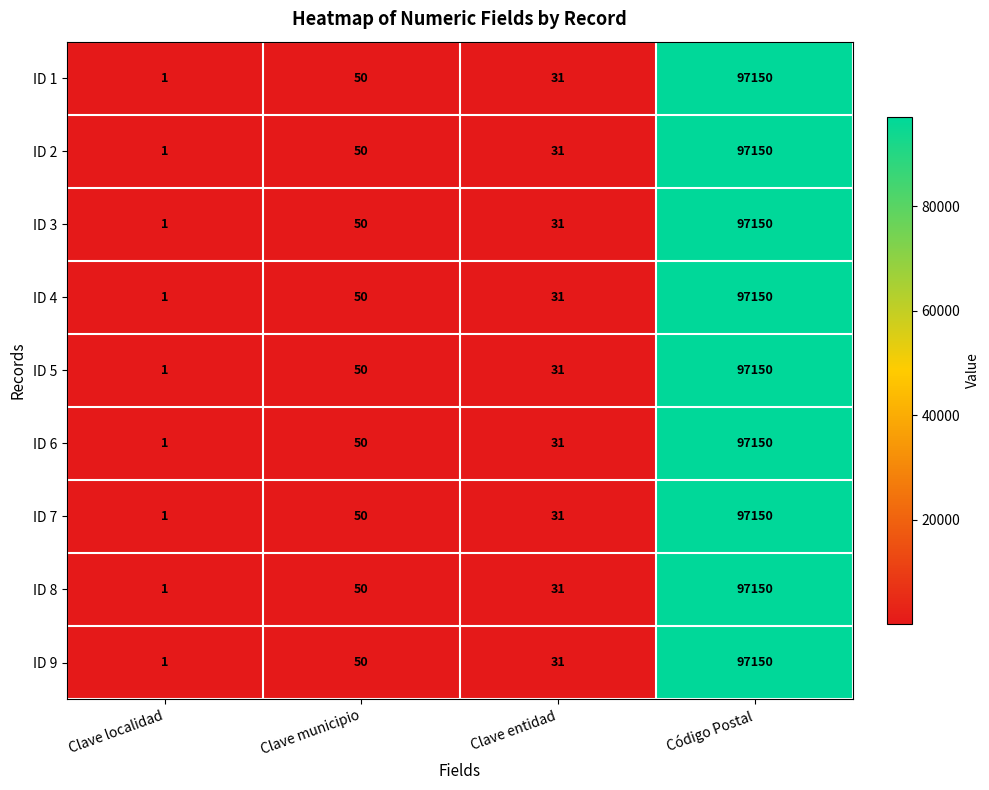

Which label corresponds to the largest value in the chart?

Código Postal